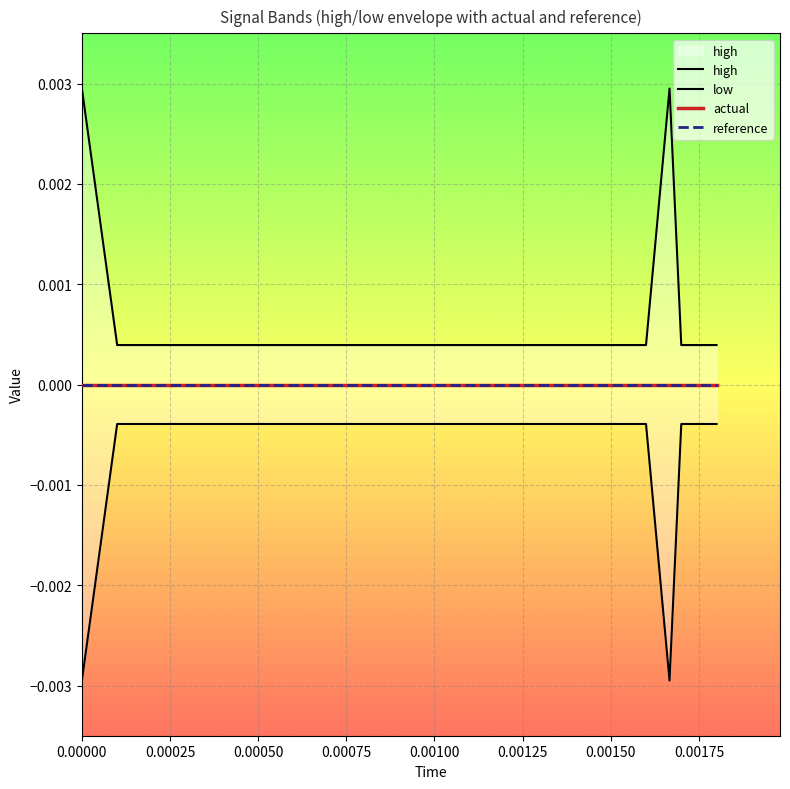

True or false: low and reference cross at least once.

False